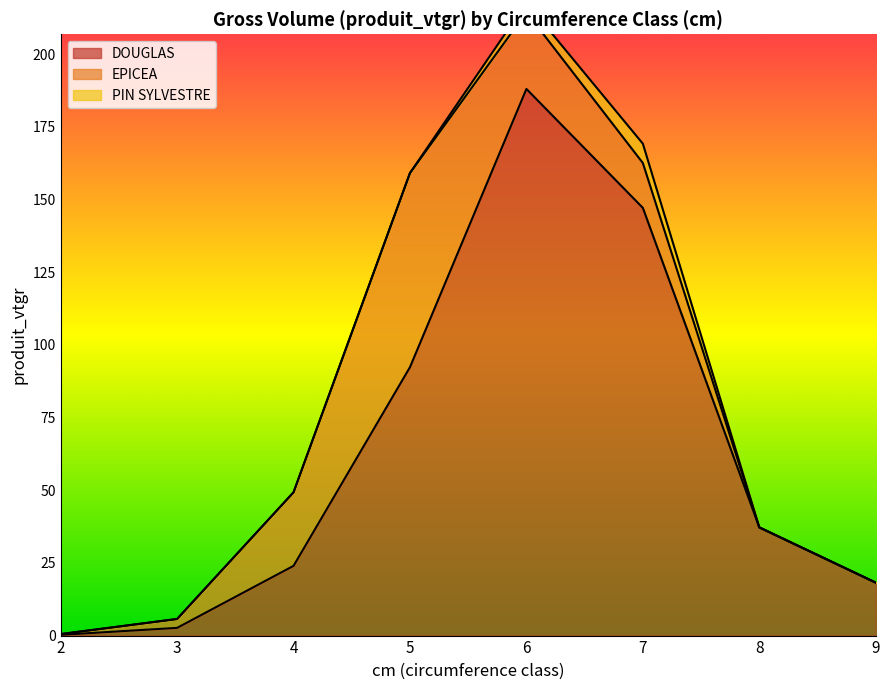

List the labels in order of PIN SYLVESTRE value, largest first.

7, 6, 2, 3, 4, 5, 8, 9